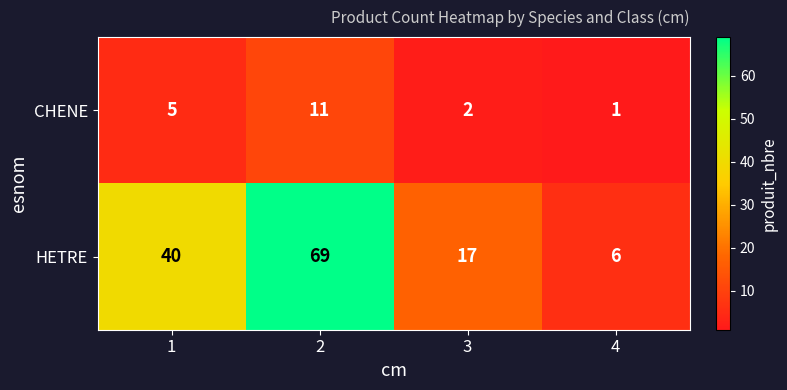

List the labels in order of CHENE value, largest first.

2, 1, 3, 4